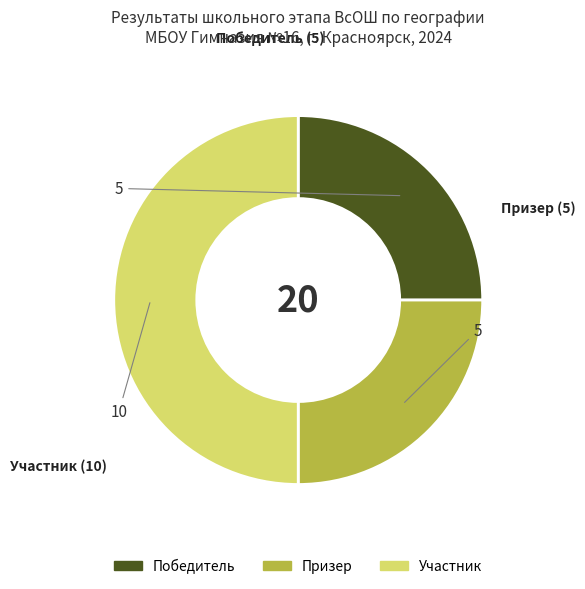

Does Призер account for over 50% of the chart?

No